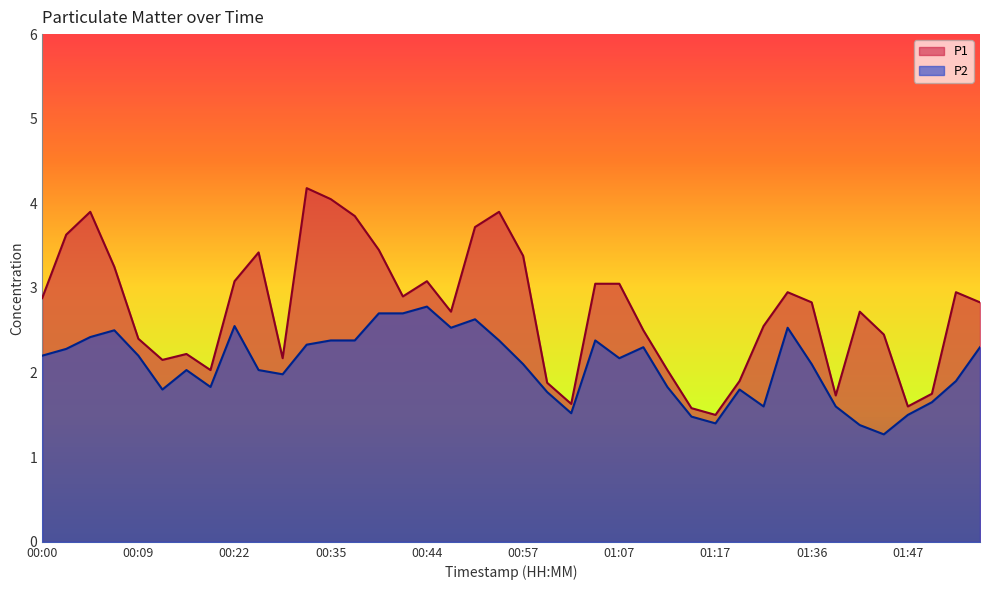

What is the difference between the highest and lowest values at 00:04?

1.5